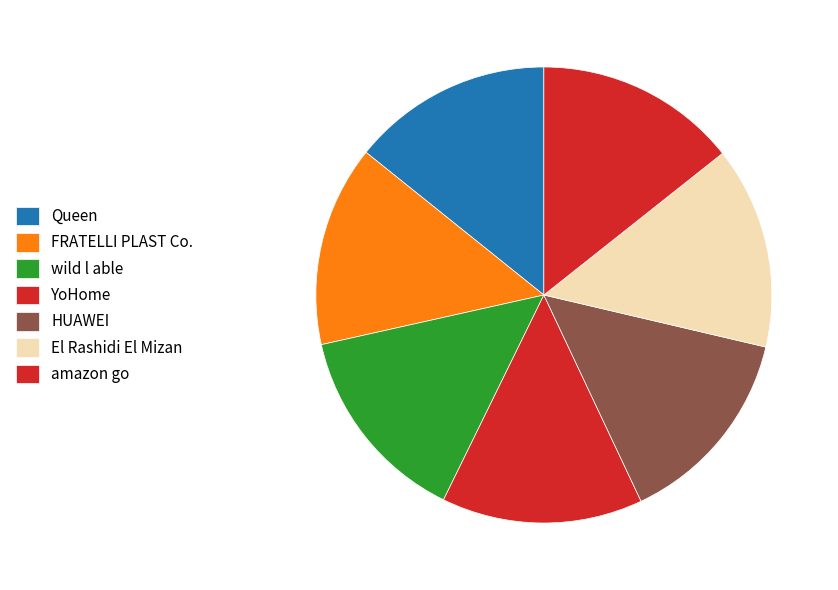

Rank the categories by value from highest to lowest.

El Rashidi El Mizan, amazon go, HUAWEI, YoHome, FRATELLI PLAST Co., wild l able, Queen